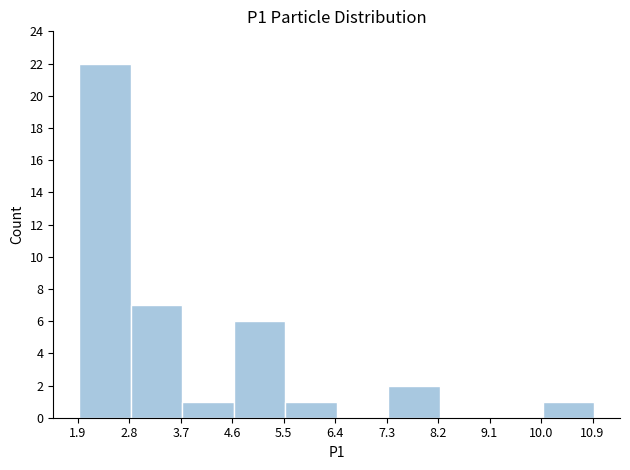

Which range on the x-axis has the tallest bar?

1.9 to 2.8